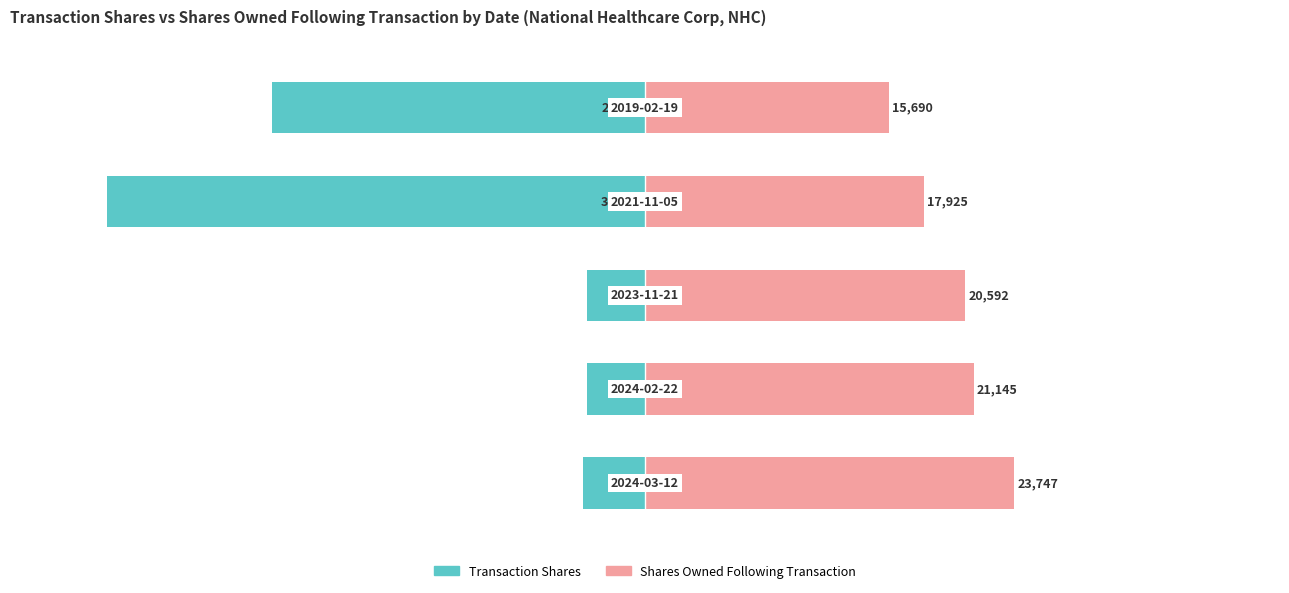

How many values in the Transaction Shares series exceed -4000?

2